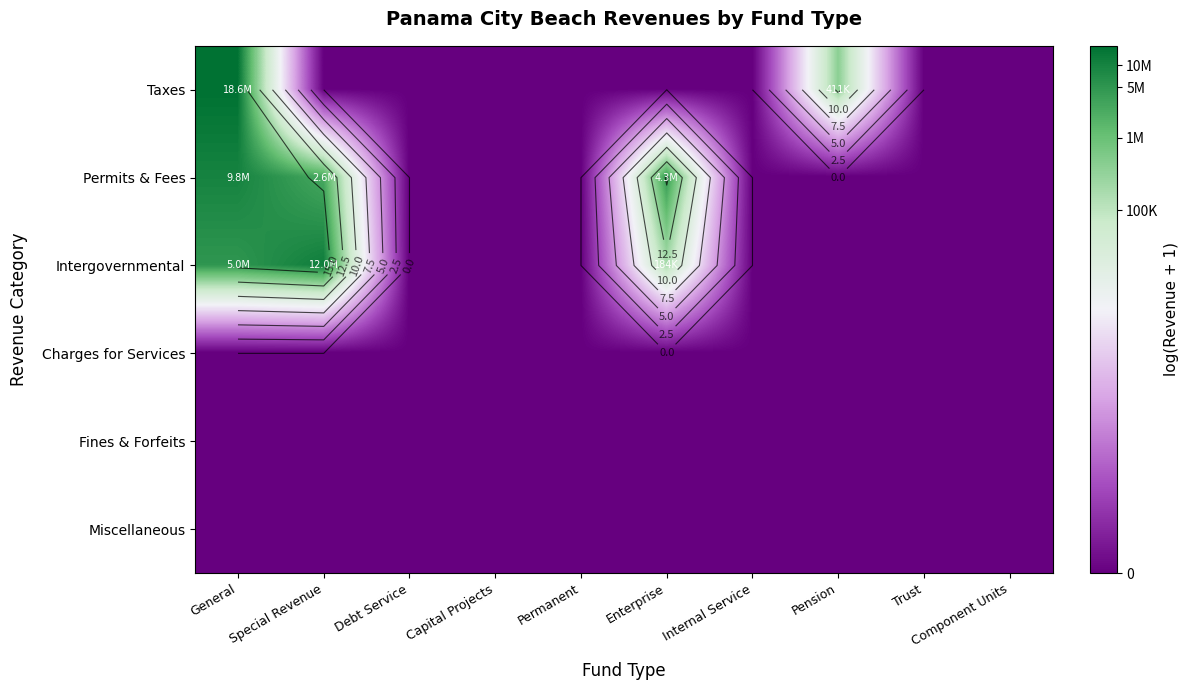

What is the spread (max minus min) of values at Enterprise?

15.3